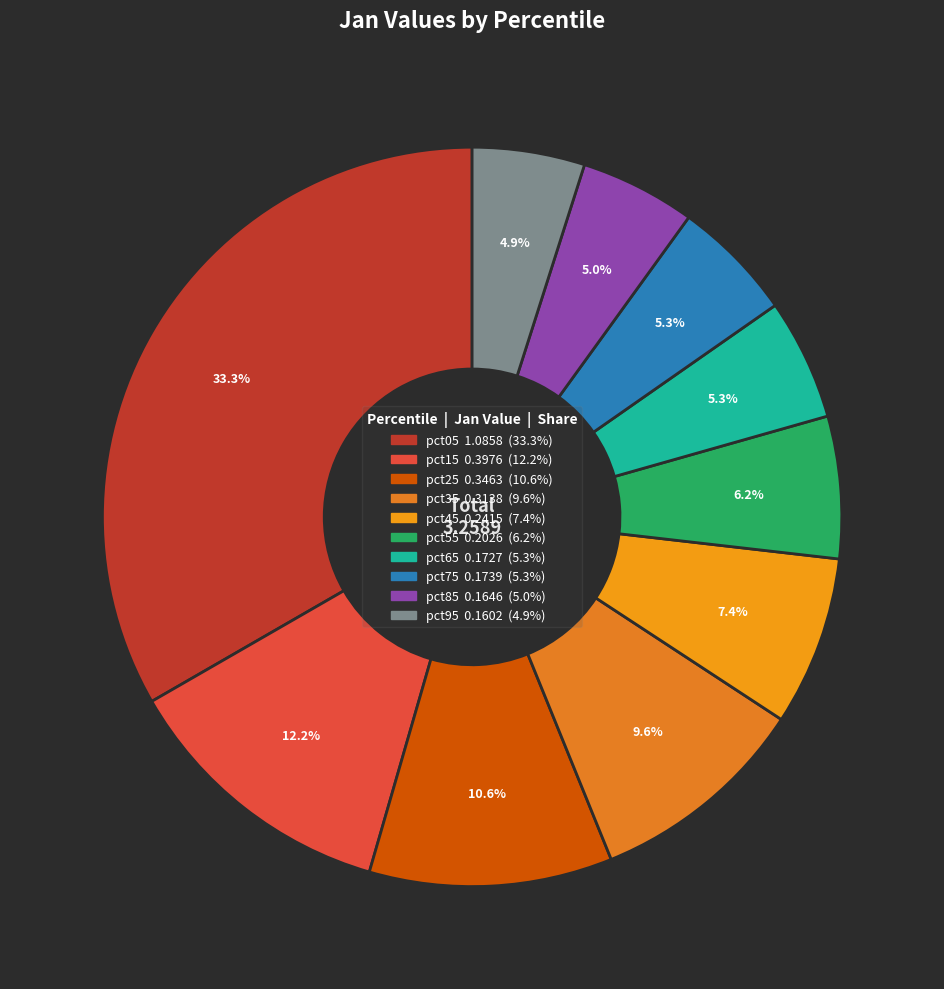

True or false: pct25 accounts for 4% of the total.

False